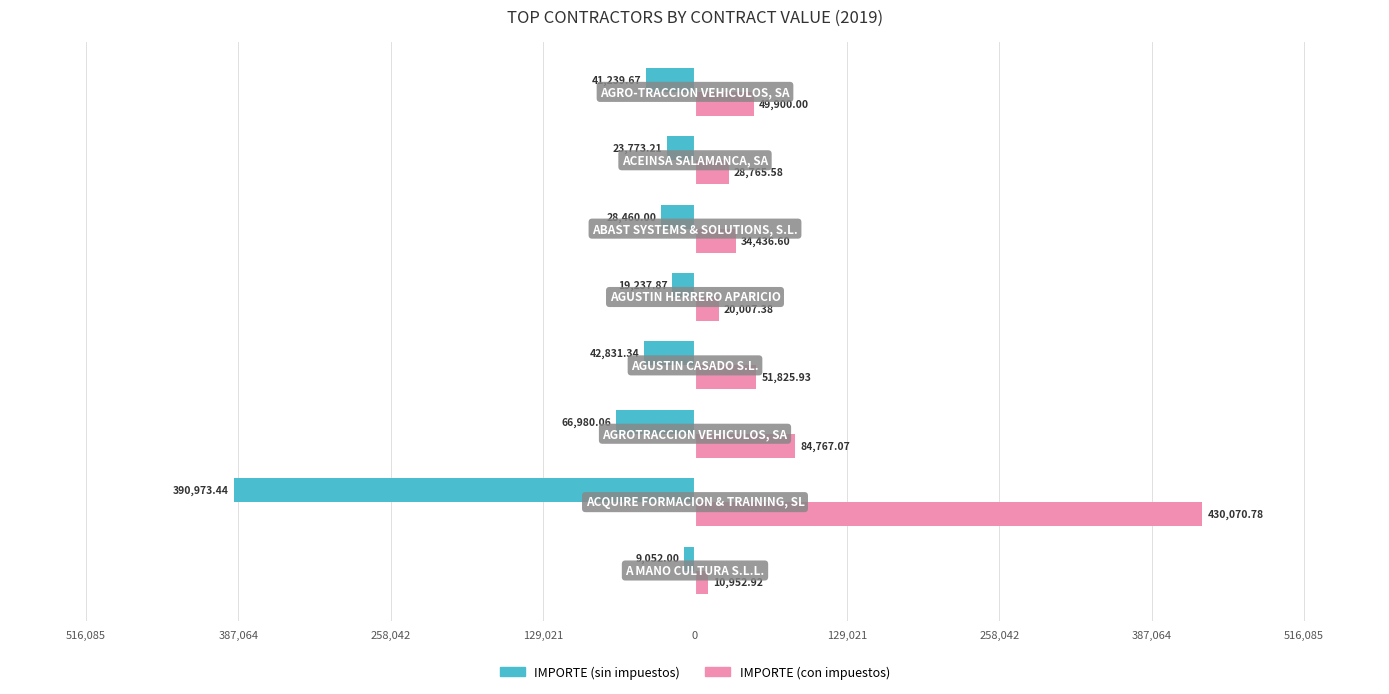

Which series has the largest range (max minus min)?

IMPORTE (con impuestos)